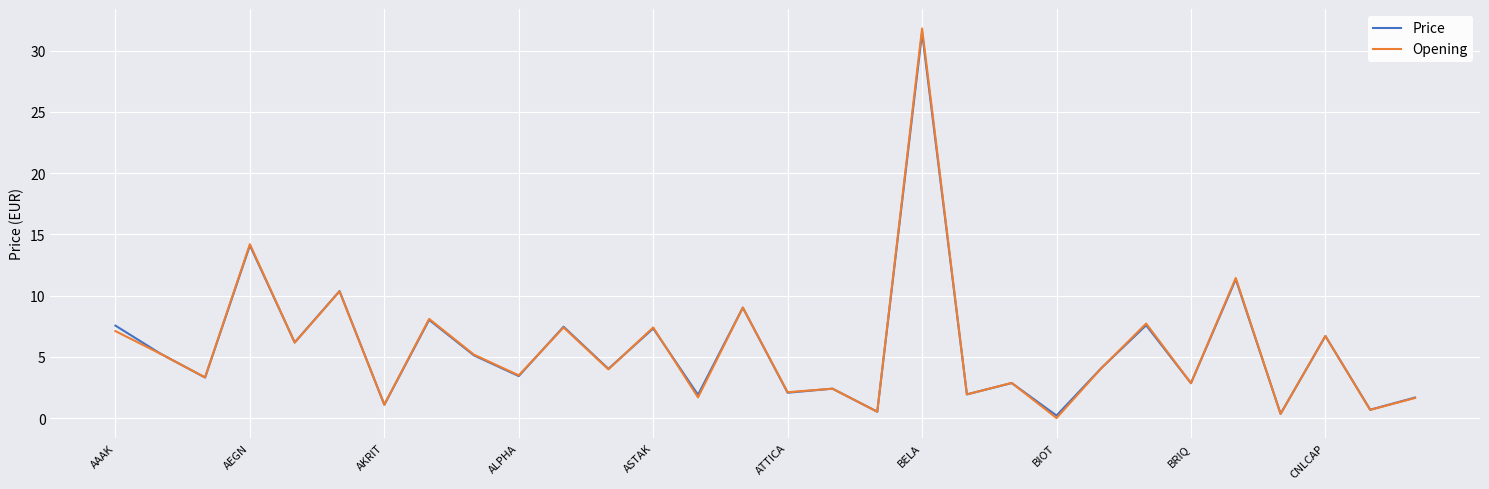

Which series has the largest range (max minus min)?

Opening